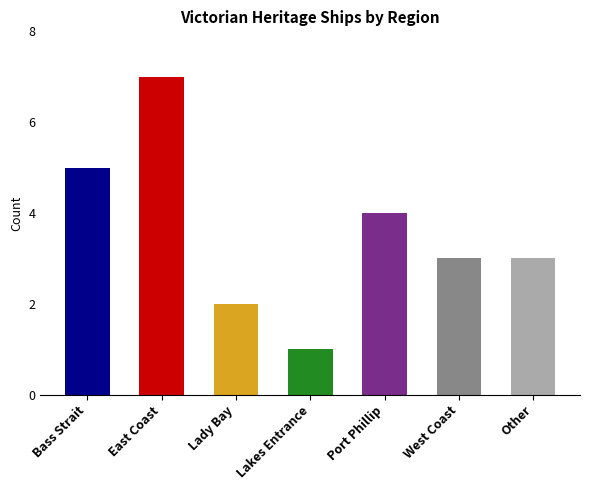

The value at Other is 5. True or false?

False